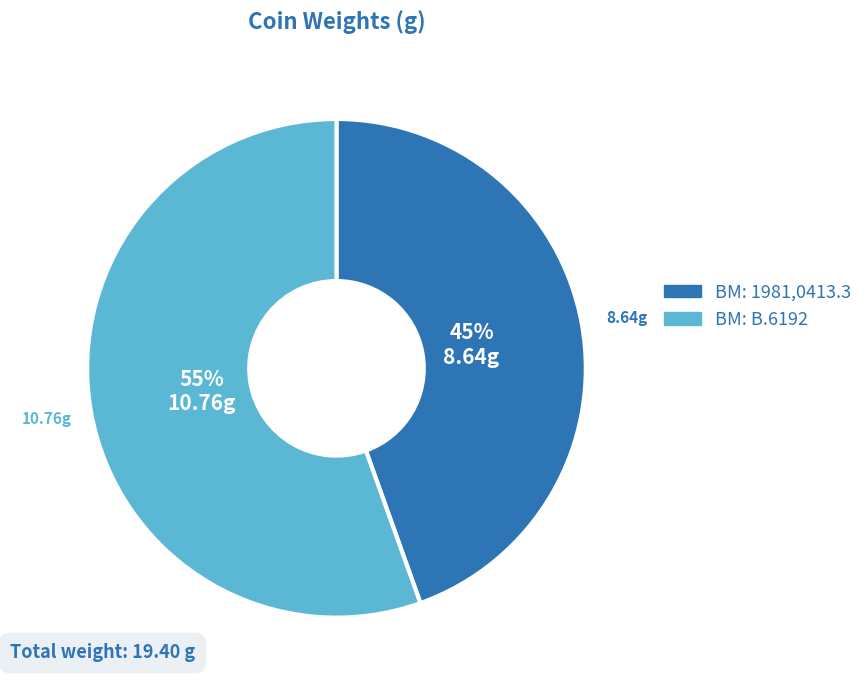

To the nearest percent, what percentage of the pie is BM: 1981,0413.3?

45%